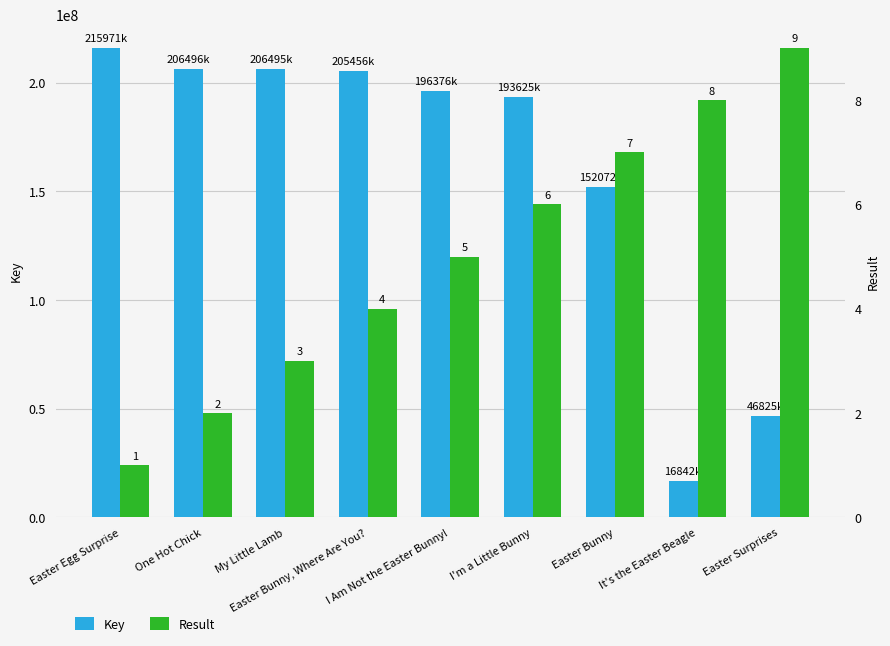

How many groups of bars are there?

9